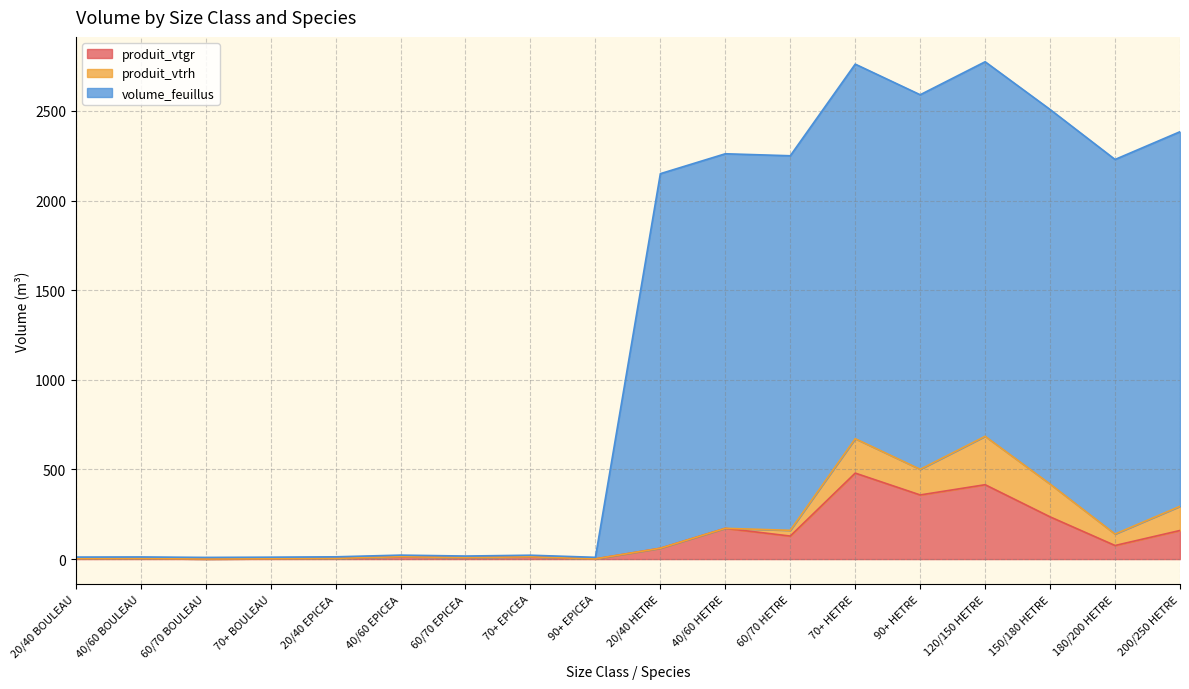

Between 70+ HETRE and 120/150 HETRE, which series saw the biggest shift?

produit_vtgr